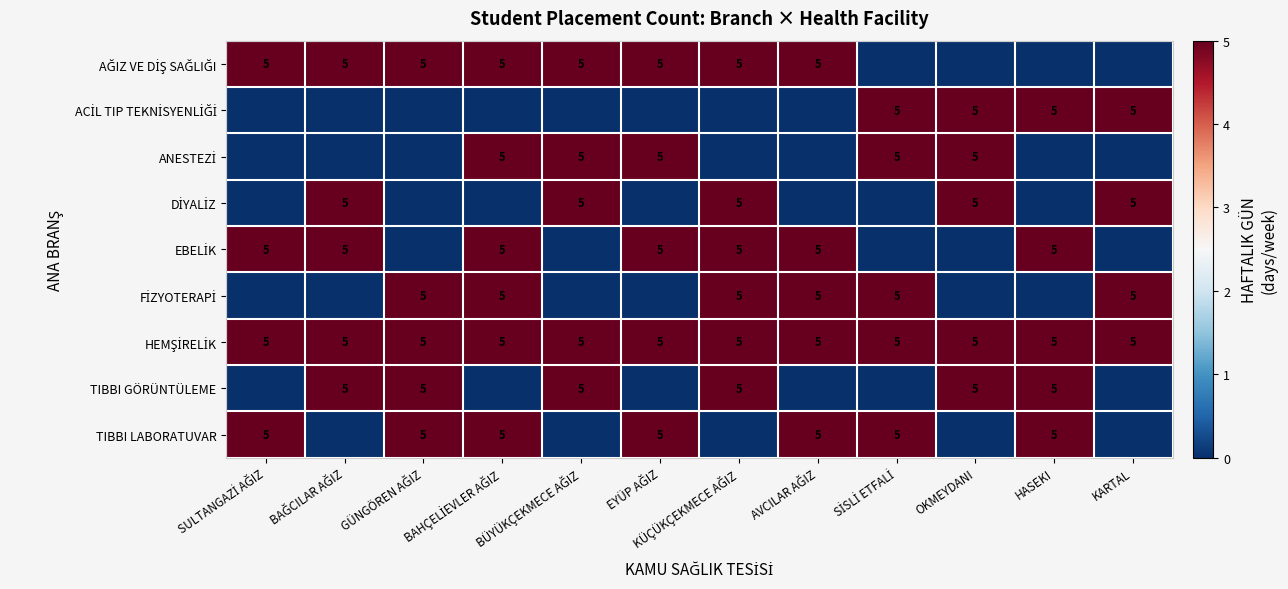

What is the total value across all series at KÜÇÜKÇEKMECE AĞIZ?

30